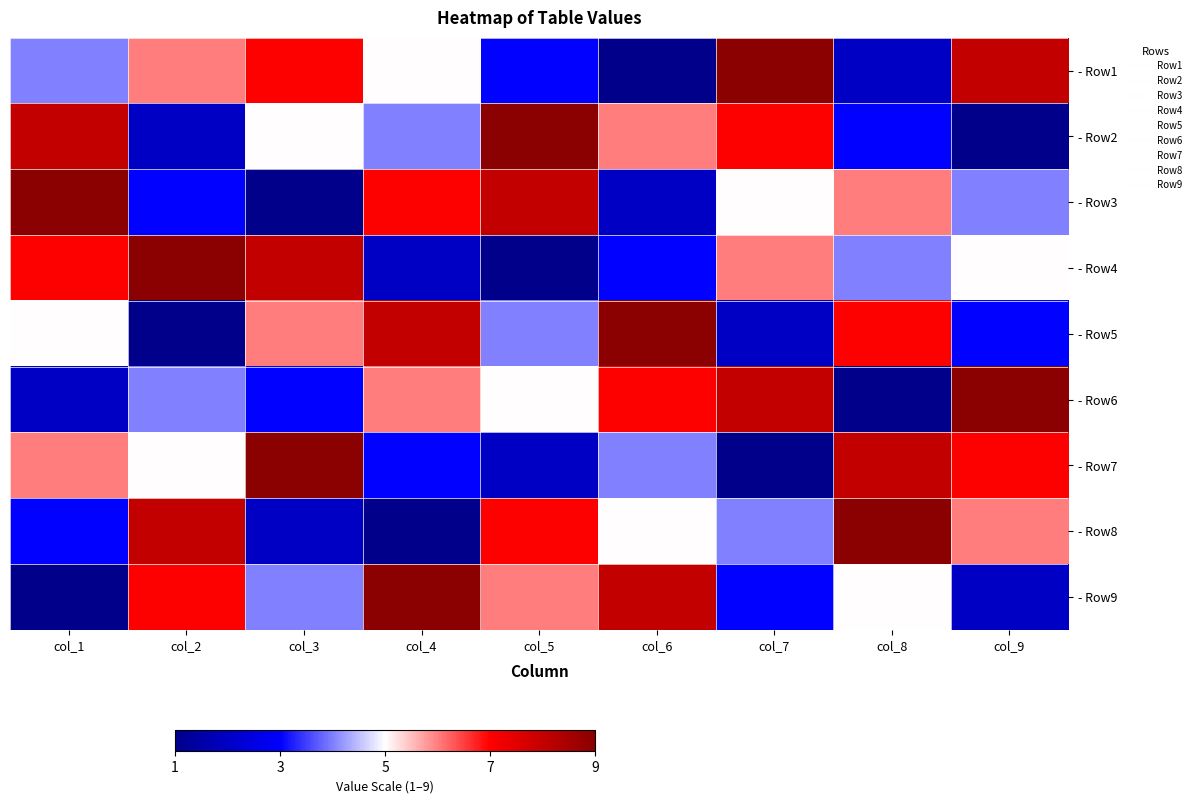

Count the number of data series in this chart.

9